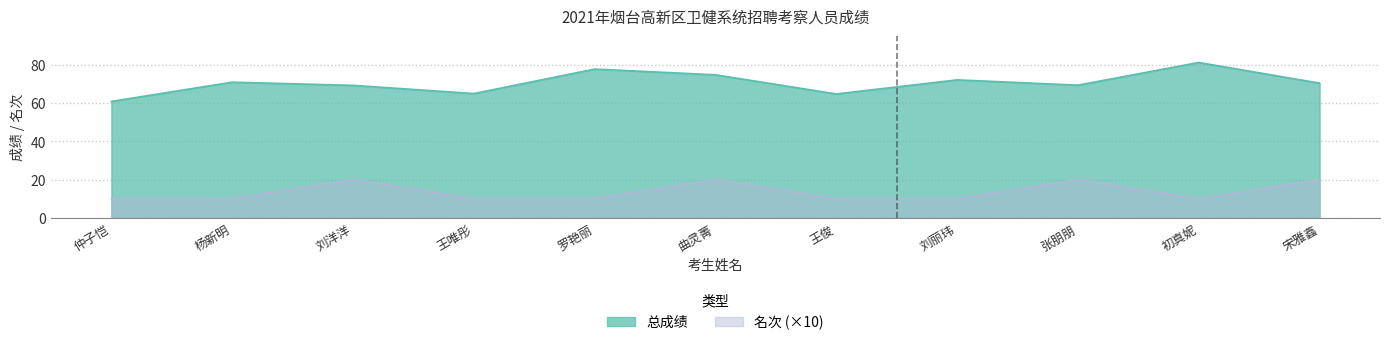

Which series has the largest range (max minus min)?

总成绩